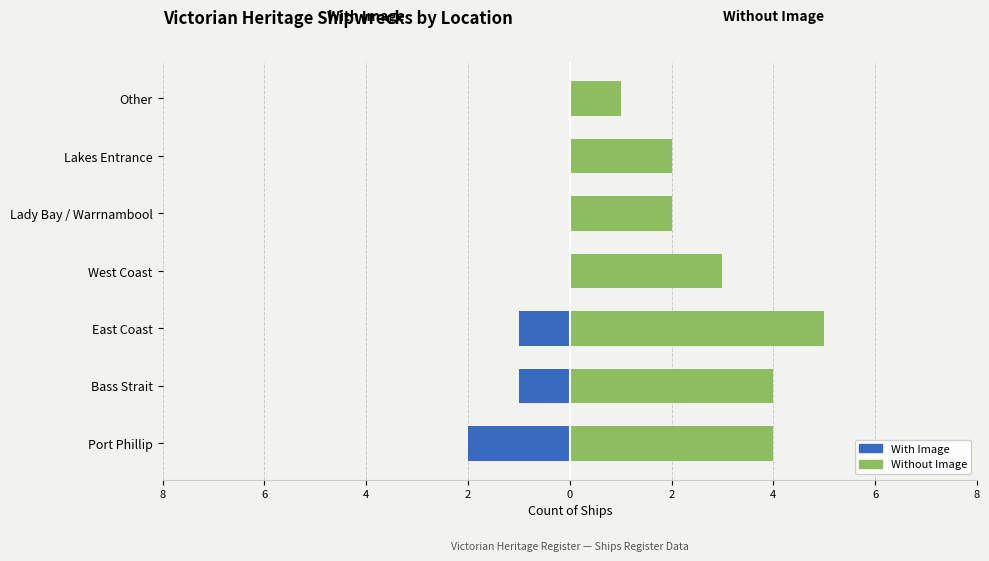

The value of Without Image at Other is 0. True or false?

False